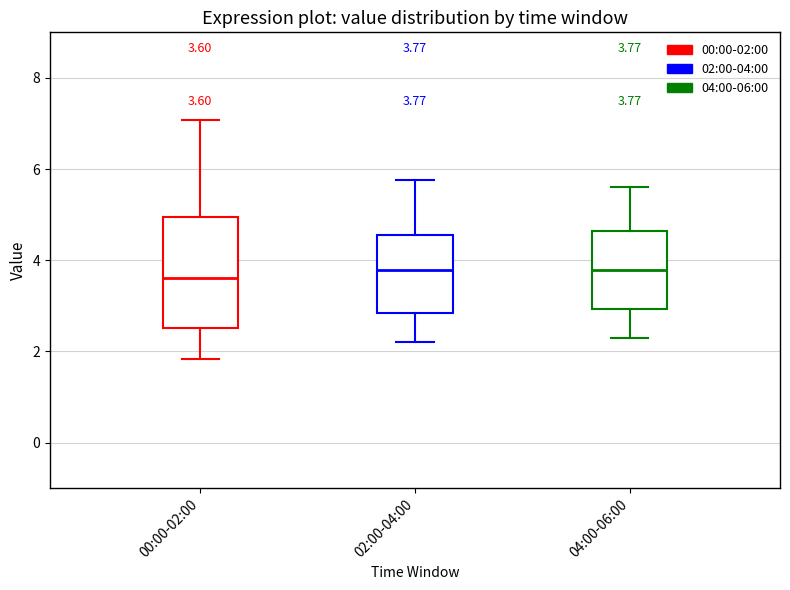

Comparing the boxes themselves (not the whiskers), which one is the tallest?

00:00-02:00